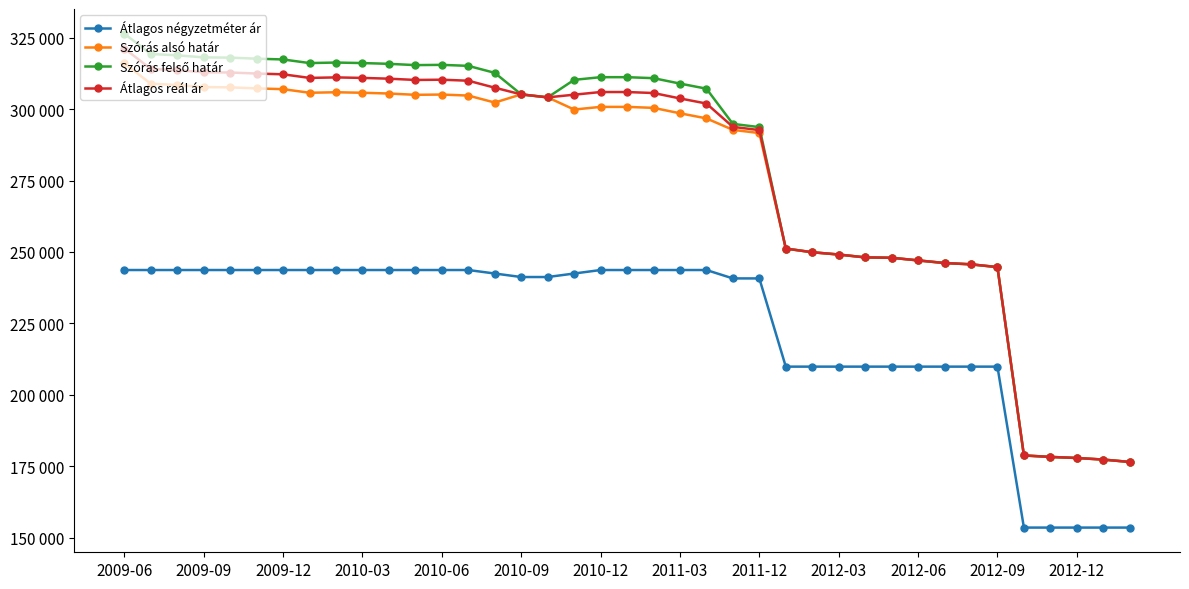

Reading left to right, transcribe all the data shown in this chart.

Átlagos négyzetméter ár: 243676	243676	243676	243676	243676	243676	243676	243676	243676	243676	243676	243676	243676	243676	242451	241225	241225	242451	243676	243676	243676	243676	243676	240736	240736	209859	209859	209859	209859	209859	209859	209859	209859	209859	153521	153521	153521	153521	153521
Szórás alsó határ: 316001	308891	308434	307706	307615	307252	306981	305721	305900	305721	305452	305005	305094	304738	302296	305152	304108	299848	300780	300780	300433	298539	296753	292742	291612	251184	249899	249095	248097	247964	247041	246124	245668	244697	178771	178255	177882	177325	176495
Szórás felső határ: 326397	319287	318830	318102	318011	317648	317377	316117	316296	316117	315848	315401	315490	315134	312692	305152	304108	310244	311176	311176	310829	308935	307149	294824	293694	251184	249899	249095	248097	247964	247041	246124	245668	244697	178771	178255	177882	177325	176495
Átlagos reál ár: 321199	314089	313632	312904	312813	312450	312179	310919	311098	310919	310650	310203	310292	309936	307494	305152	304108	305046	305978	305978	305631	303737	301951	293783	292653	251184	249899	249095	248097	247964	247041	246124	245668	244697	178771	178255	177882	177325	176495